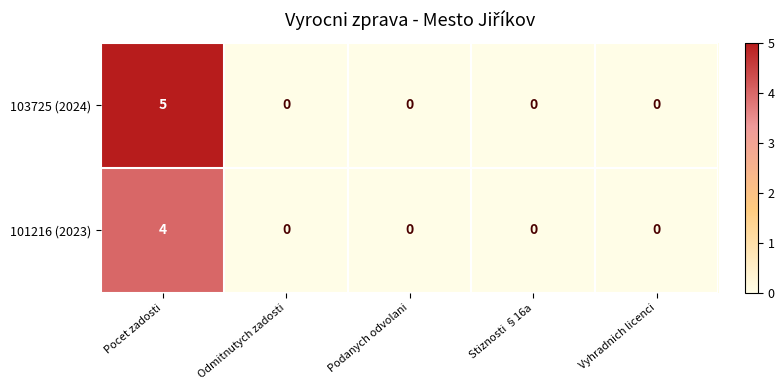

Which series has the widest spread of values?

103725 (2024)